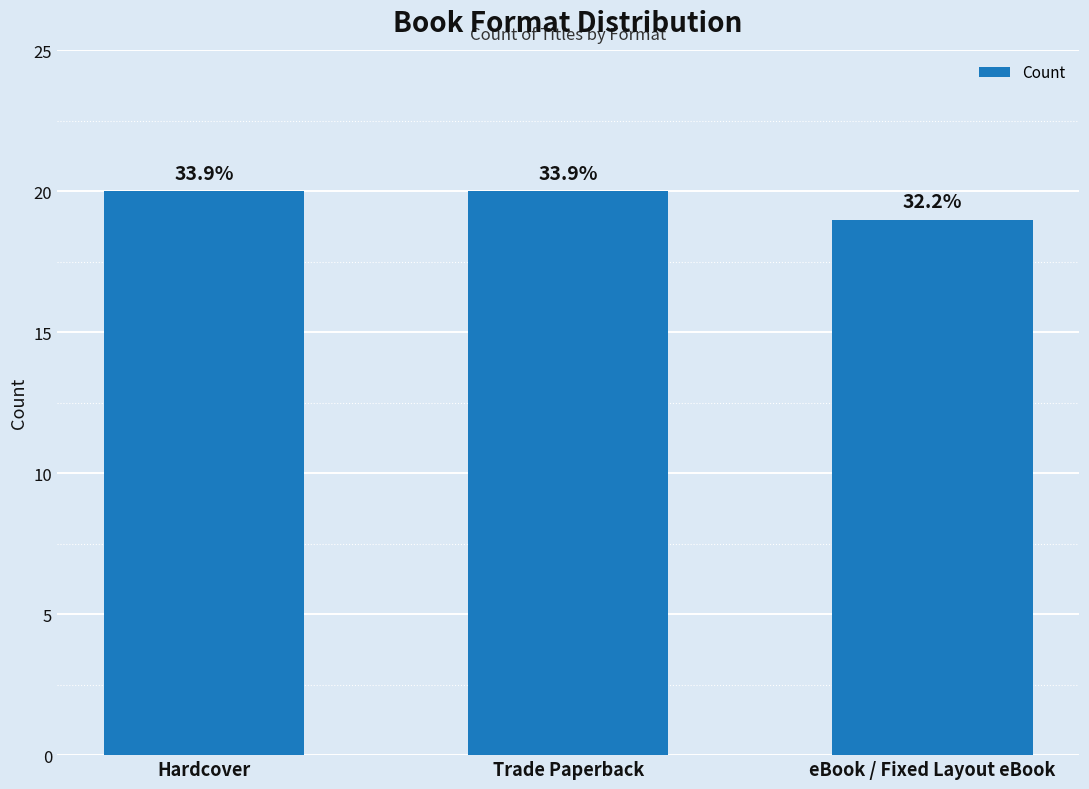

What is the label of the 3rd bar from the left?

eBook / Fixed Layout eBook